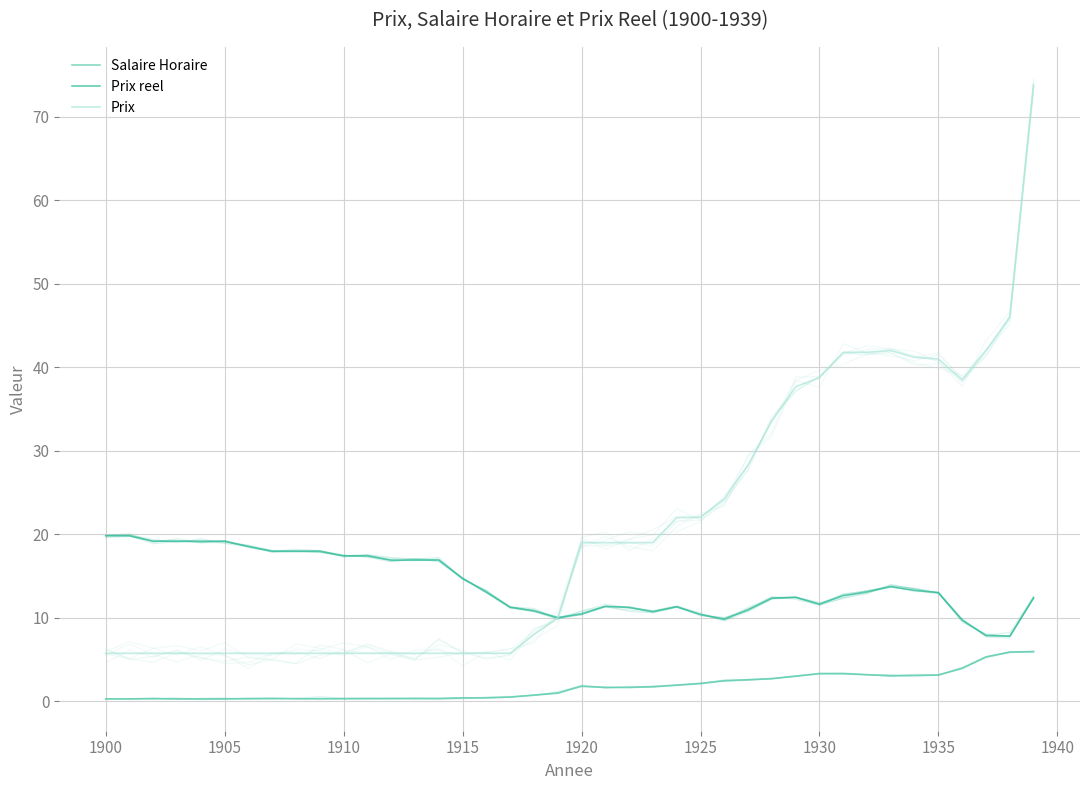

True or false: Prix reel and Salaire Horaire cross at least once.

False